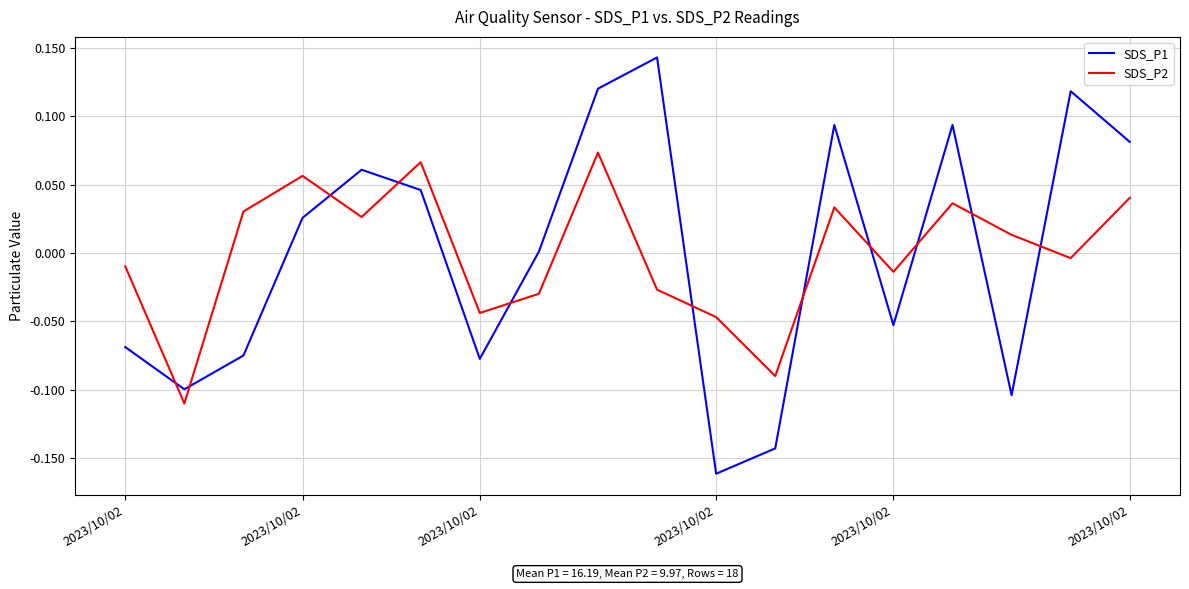

Which series has the widest spread of values?

SDS_P1